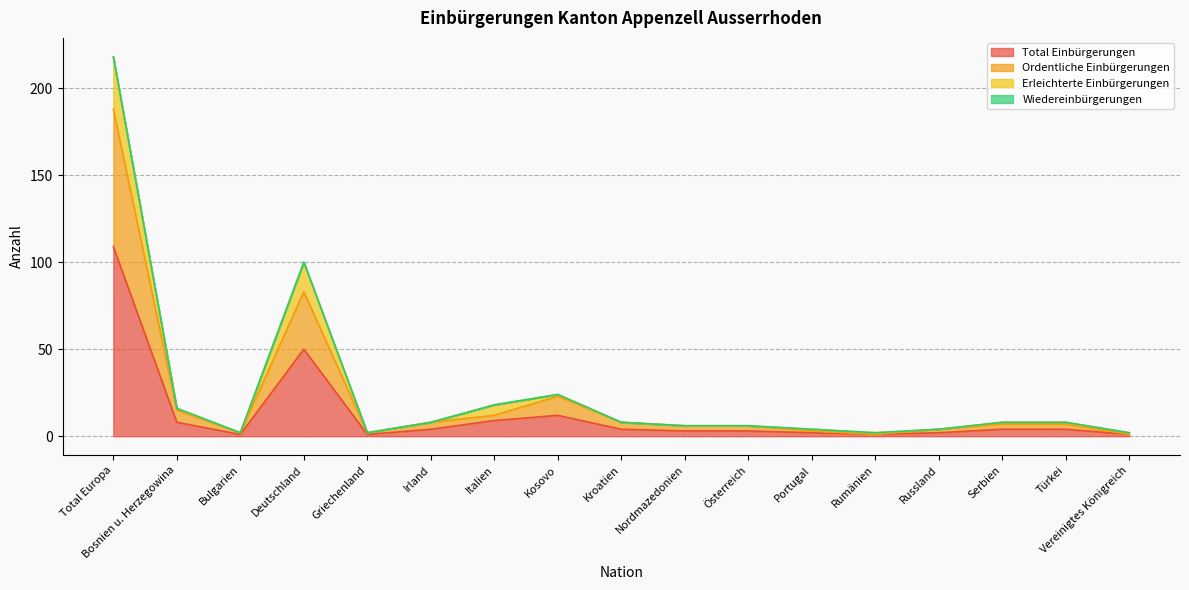

True or false: Erleichterte Einbürgerungen has a value of 4 at Vereinigtes Königreich.

False